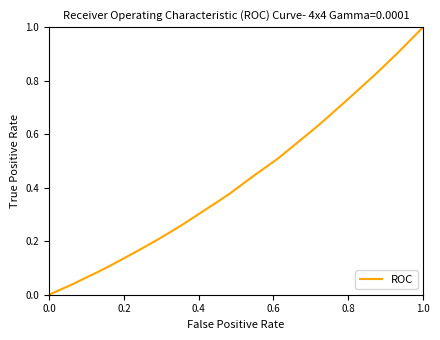

Reading left to right, list all the values displayed in this chart.

0.0	0.0	0.0	0.1	0.1	0.1	0.1	0.2	0.2	0.2	0.2	0.3	0.3	0.3	0.3	0.4	0.4	0.4	0.5	0.5	0.5	0.6	0.6	0.7	0.7	0.7	0.8	0.8	0.9	0.9	1.0	1.0